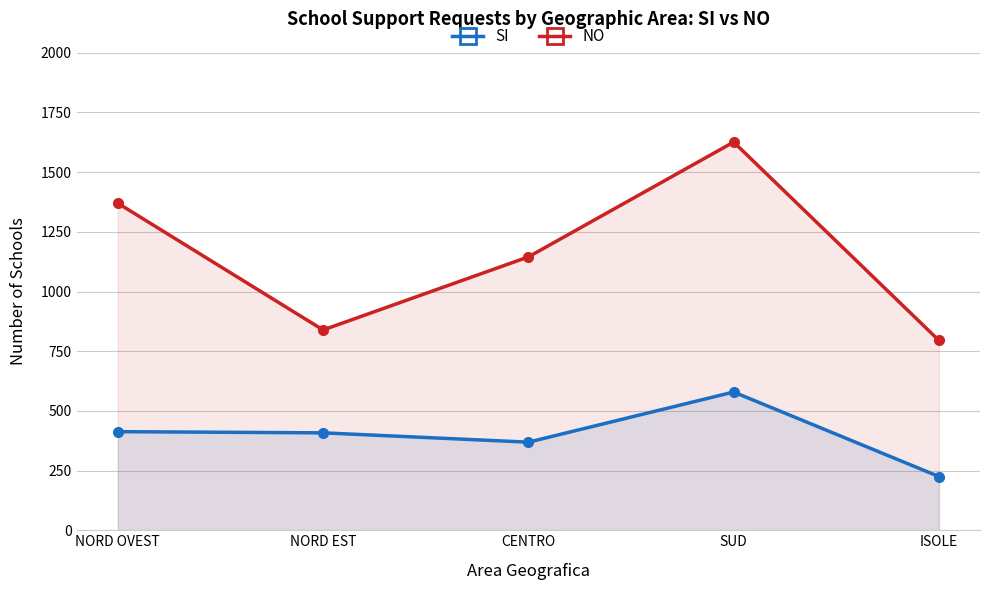

Which label corresponds to the largest value in the chart?

SUD